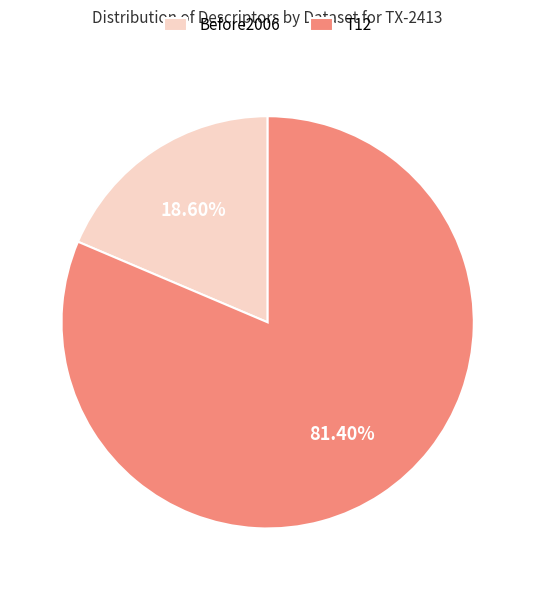

True or false: Before2006 accounts for 25% of the total.

False